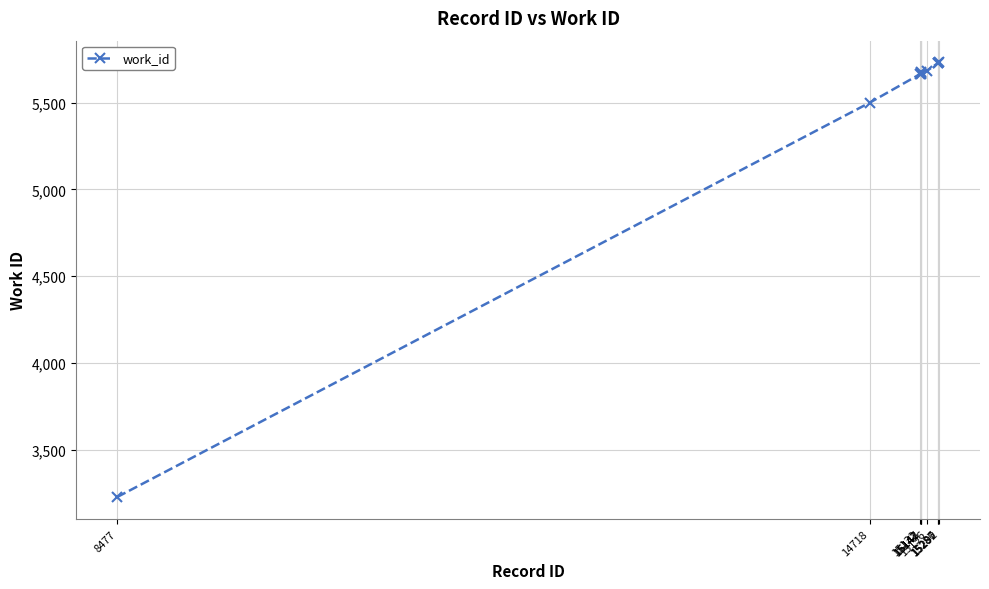

Which has a higher value, 14718 or 15142?

15142